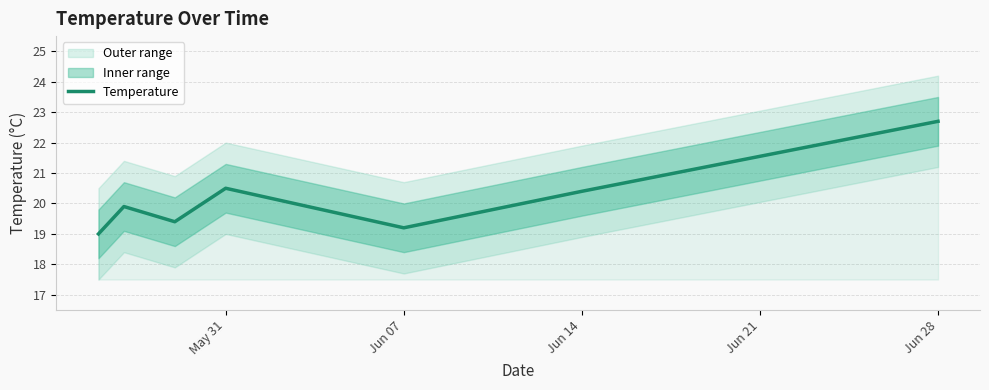

What is the value of the 3rd point from the left?

19.4